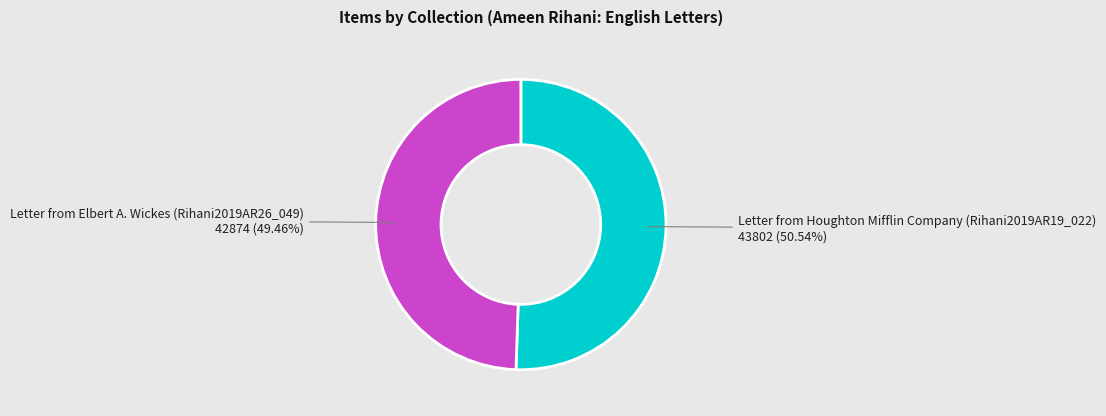

Is there any slice that represents more than half of the pie?

Yes